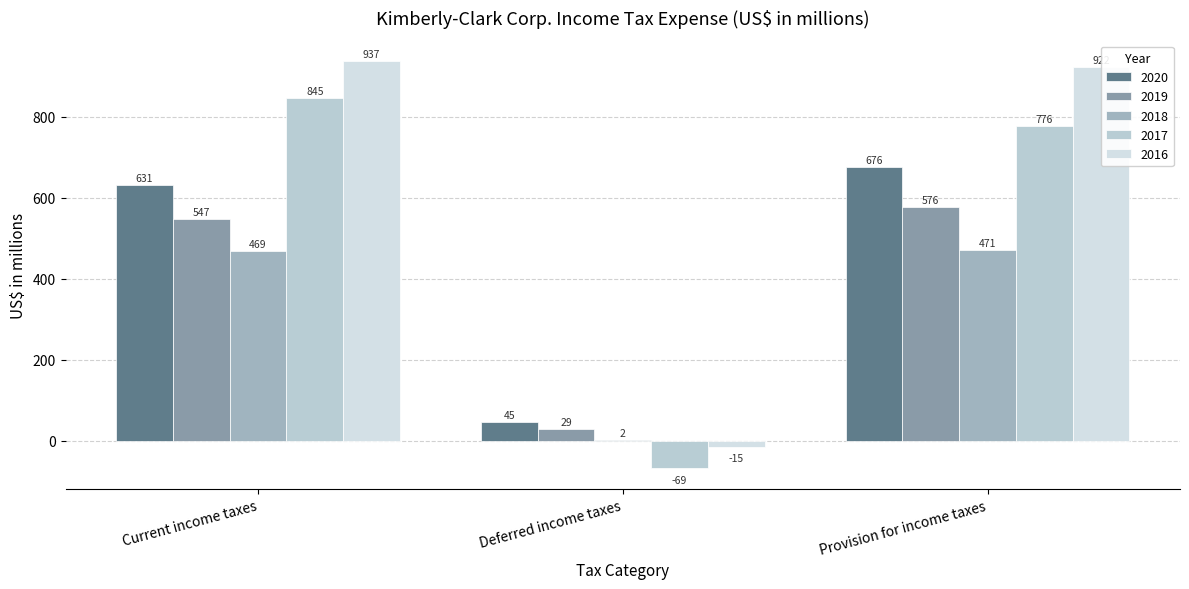

Is it true that 2020 equals 676 at Provision for income taxes?

True